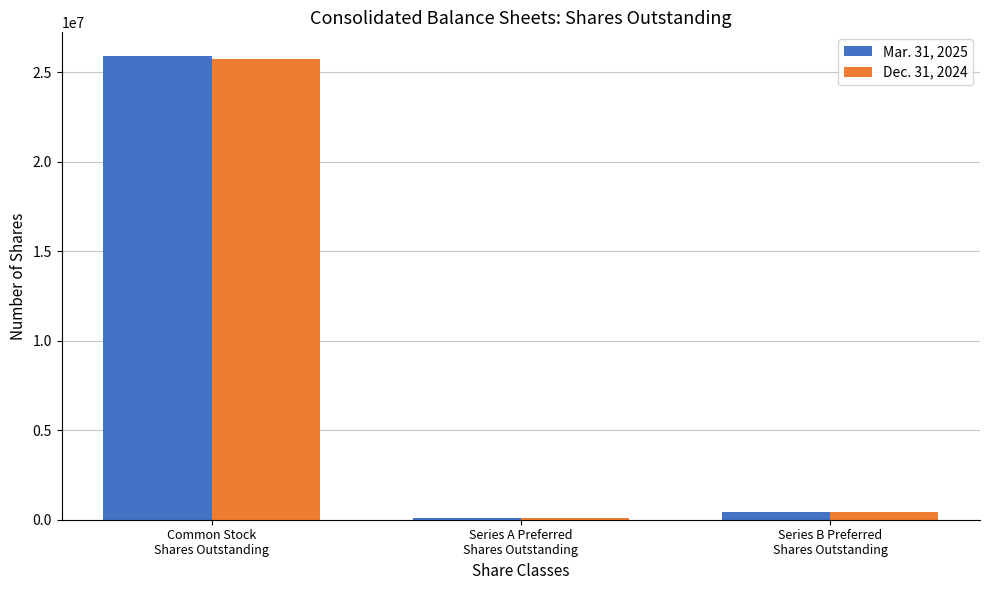

At which label does Mar. 31, 2025 reach its minimum?

Series A Preferred
Shares Outstanding